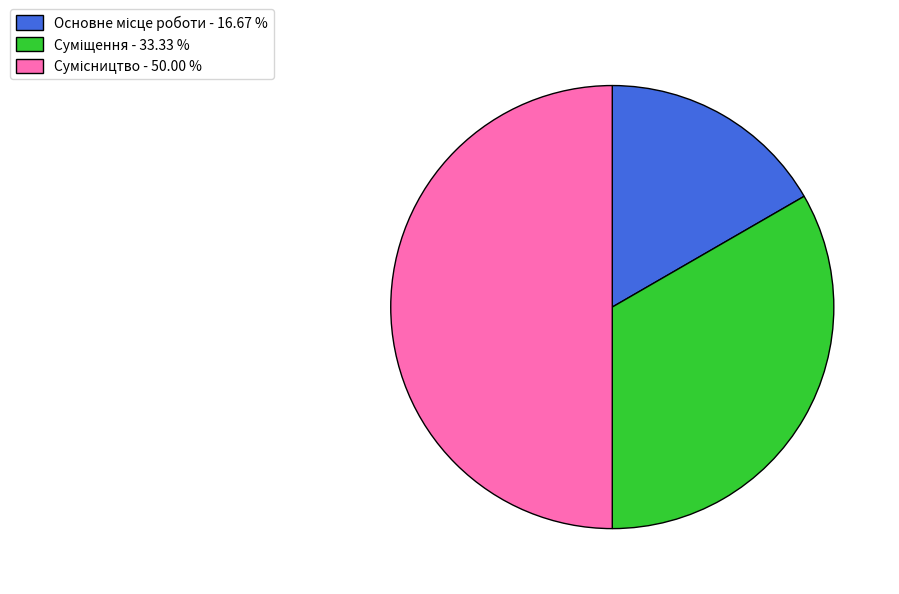

To the nearest percent, what percentage of the pie is Сумісництво?

50%